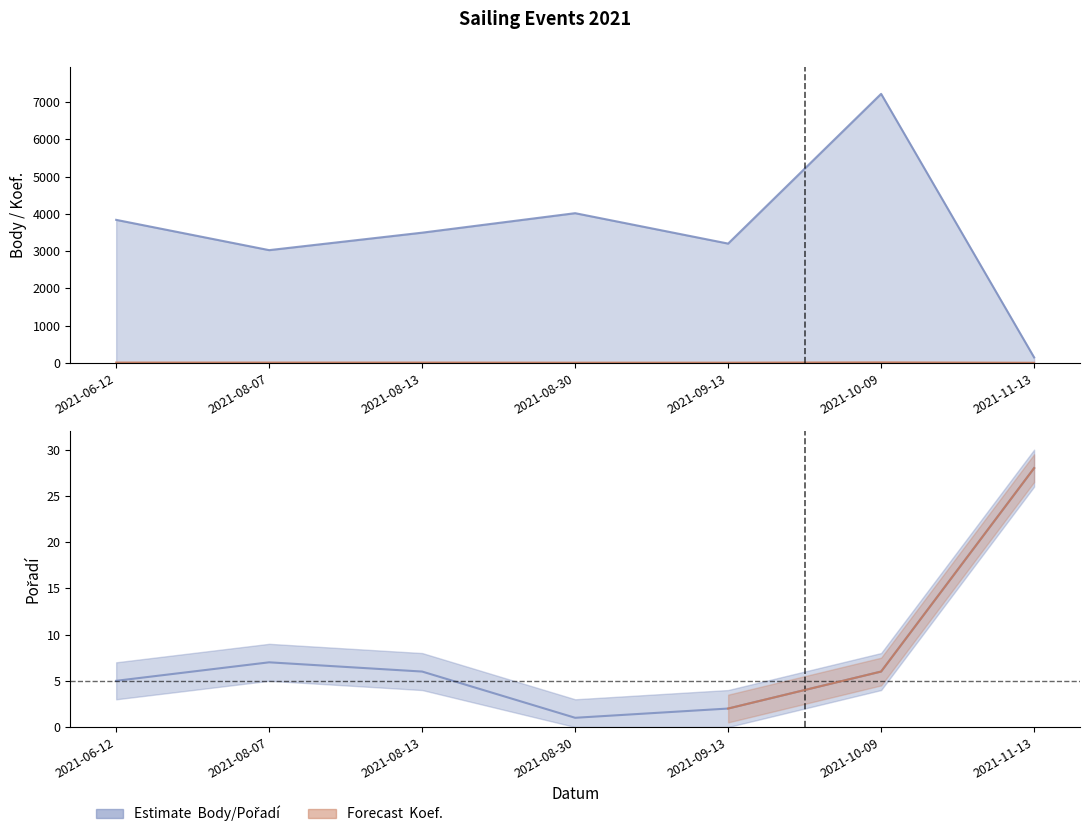

What is the label of the 3rd point from the right?

2021-09-13